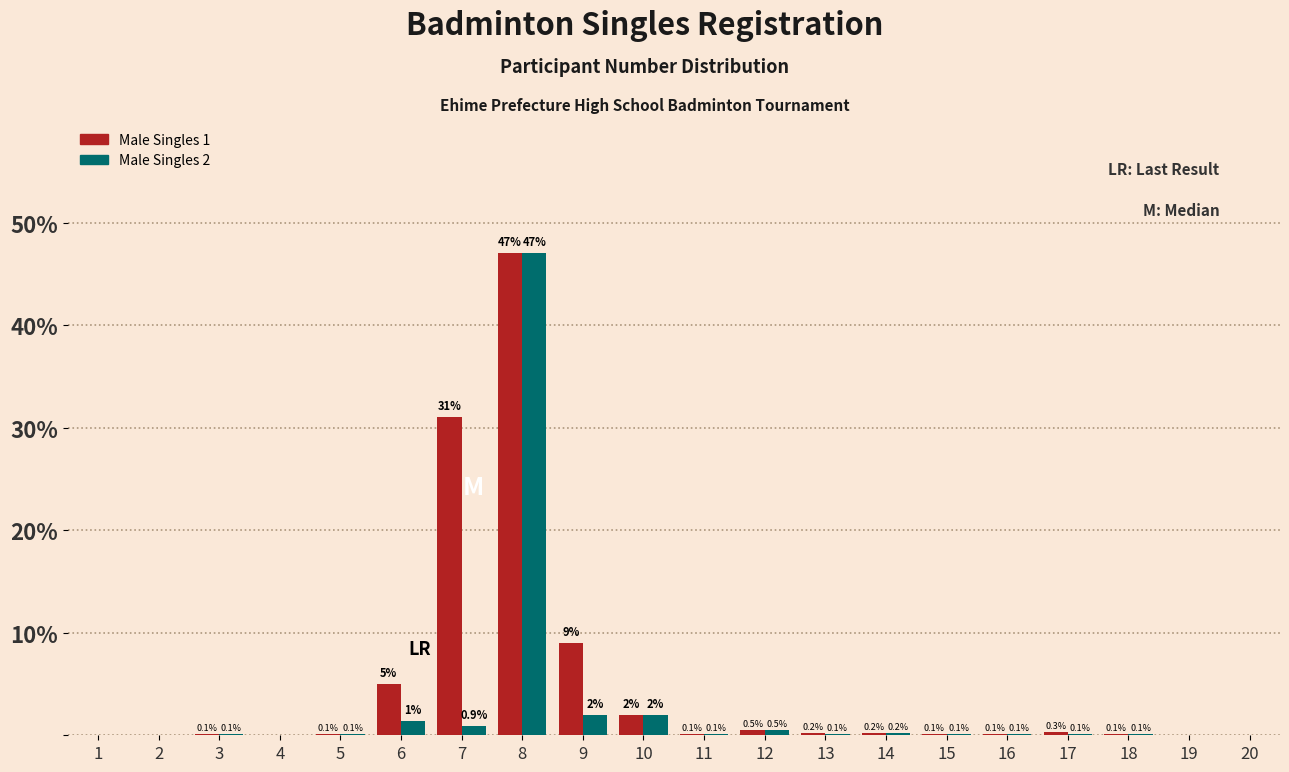

What are all the series names shown in the legend?

Male Singles 1, Male Singles 2